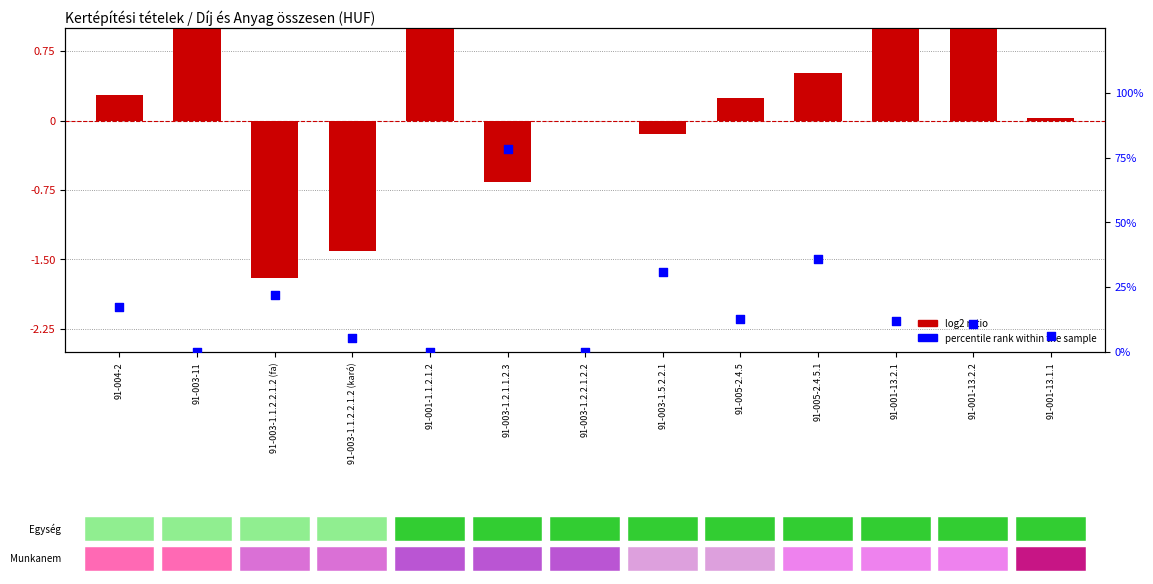

Which series reaches the minimum Y coordinate?

log2 ratio